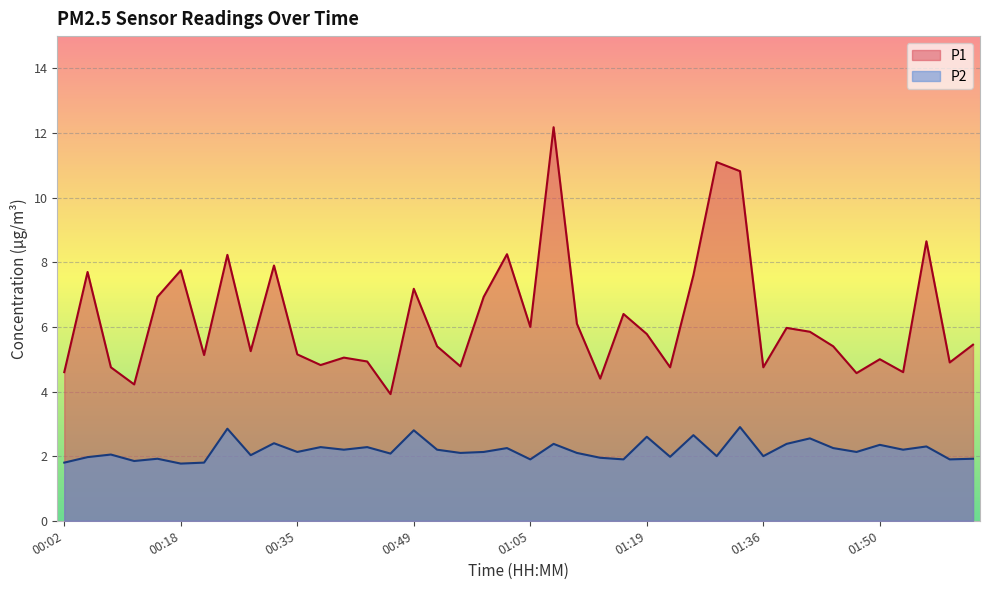

True or false: P2 has more than 1 points higher than both neighbors.

True